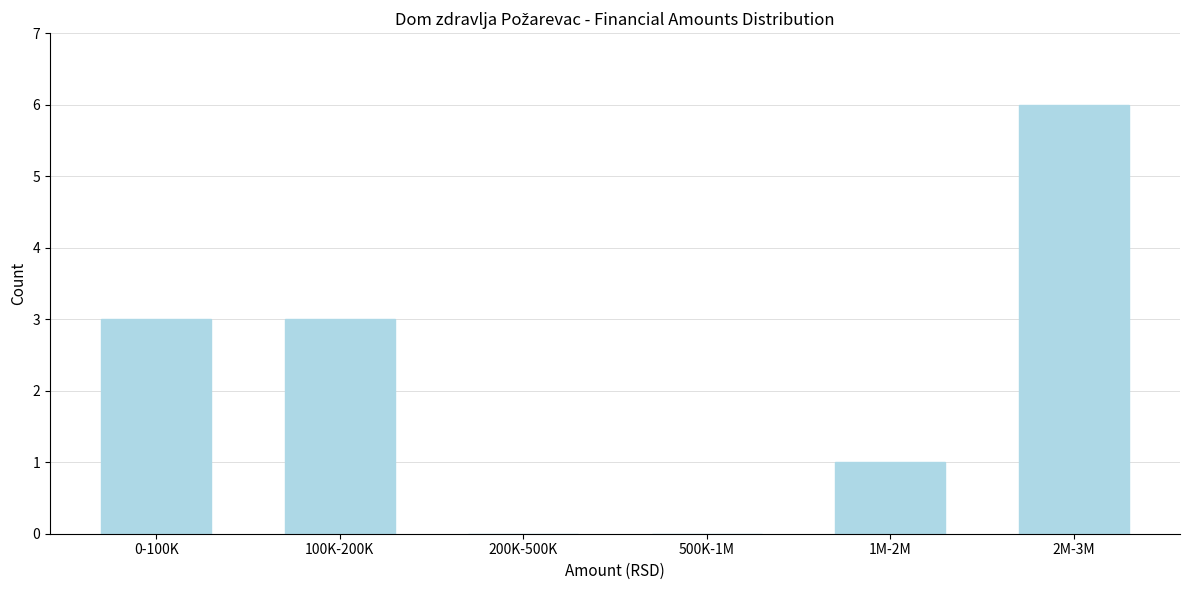

Reading left to right, extract all data points from this chart.

0-100K=3	100K-200K=3	200K-500K=0	500K-1M=0	1M-2M=1	2M-3M=6